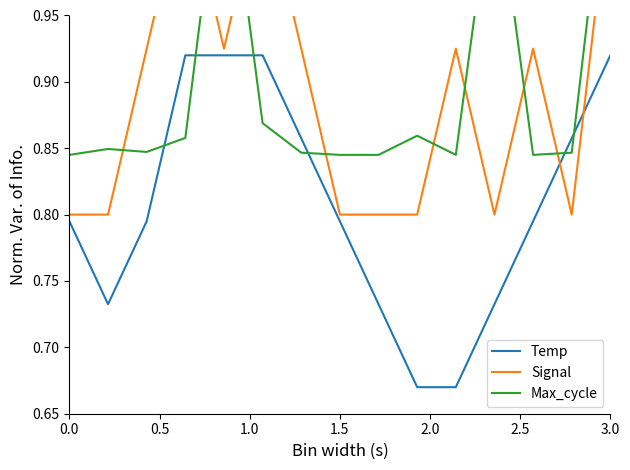

Which category has the highest value in the Max_cycle series?

3.0